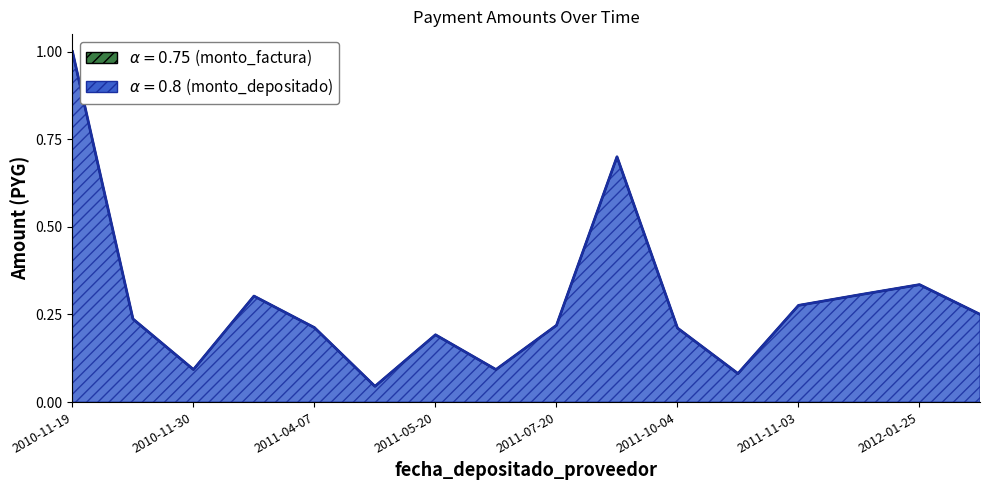

What is the total value across all series at 2011-12-19?

0.6